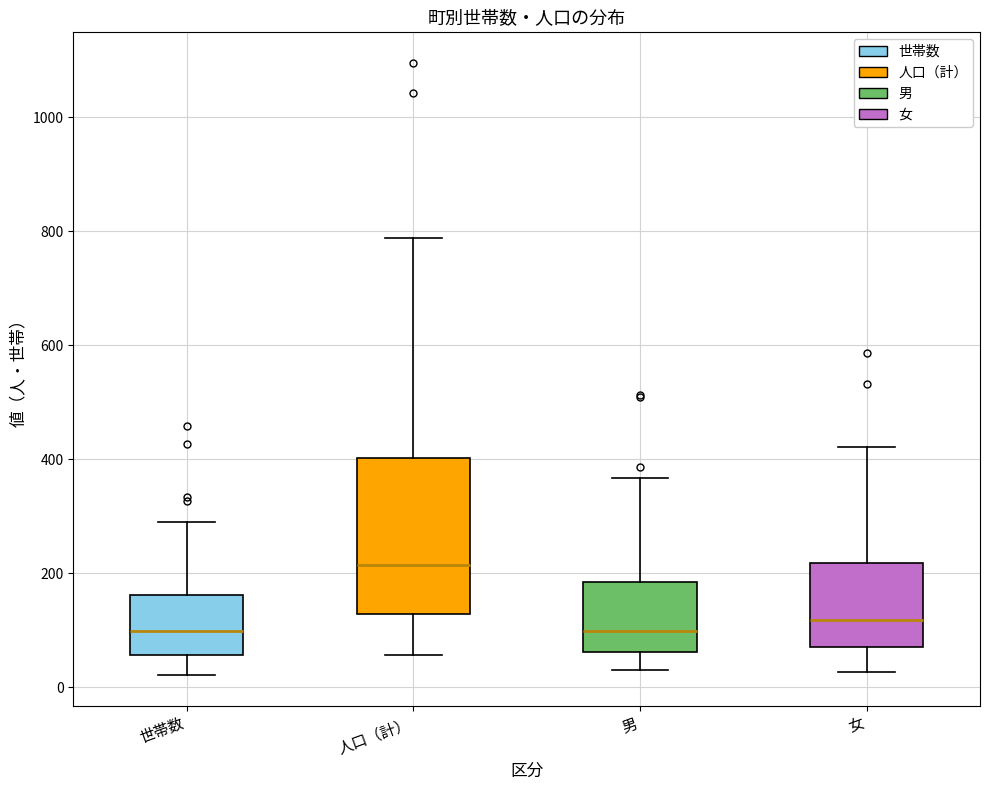

Reading left to right, read every box against the y-axis: the position of its median line, the range the box covers, and the ends of its whiskers. The values are not printed on the chart, so give them approximately, as read against the axis.

世帯数: median 100, box 60 to 160, whiskers 20 to 280
人口（計）: median 220, box 120 to 400, whiskers 60 to 780
男: median 100, box 60 to 180, whiskers 40 to 360
女: median 120, box 80 to 220, whiskers 20 to 420